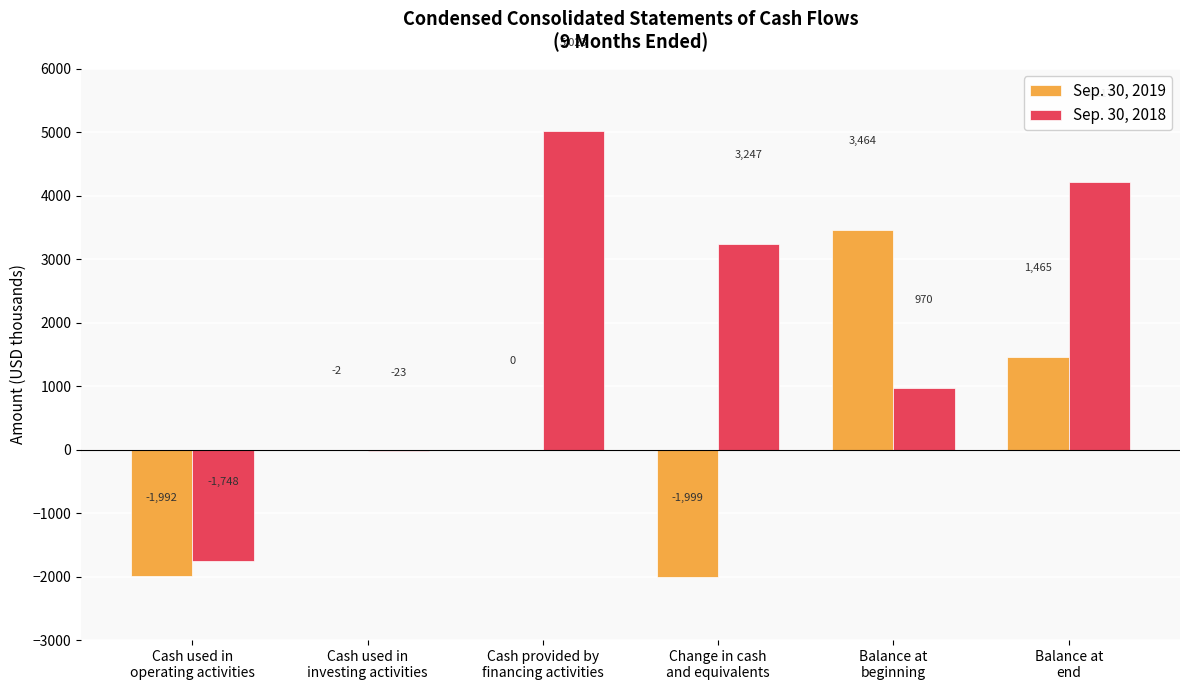

How many data points does each series have?

6